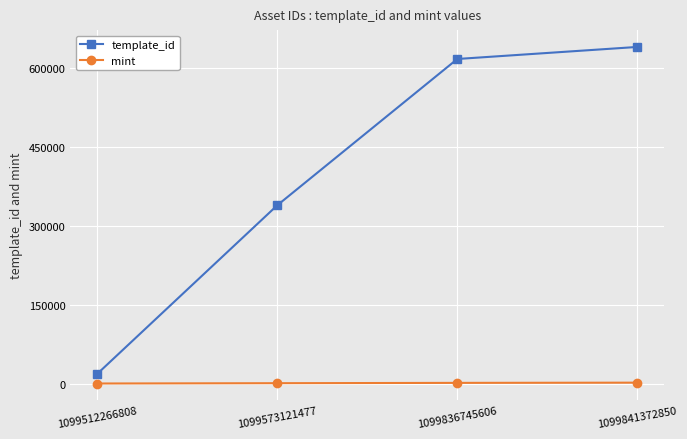

What is the greatest value displayed?

640424